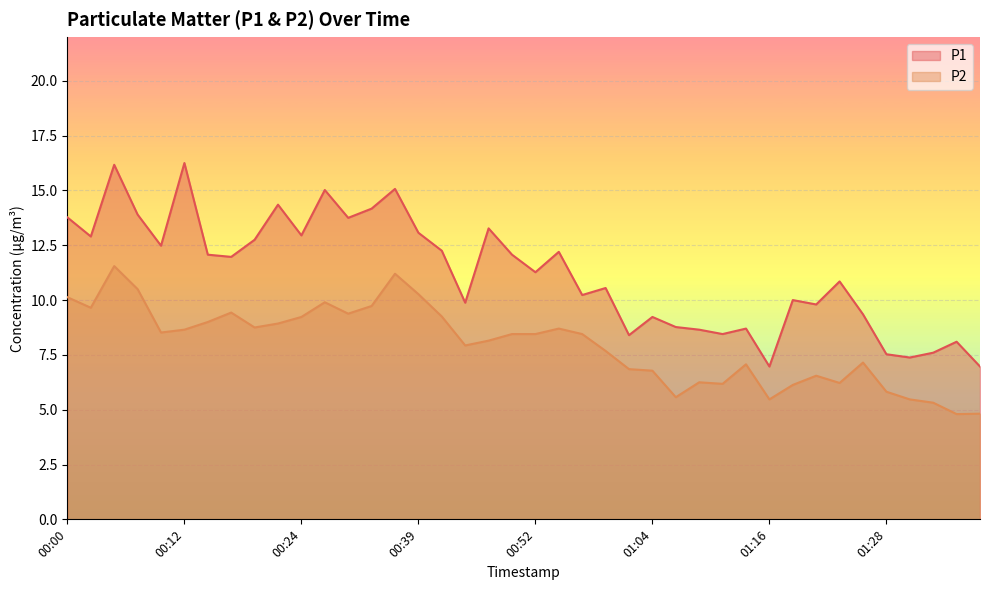

Rank the series at 00:07 from lowest to highest value.

P2, P1